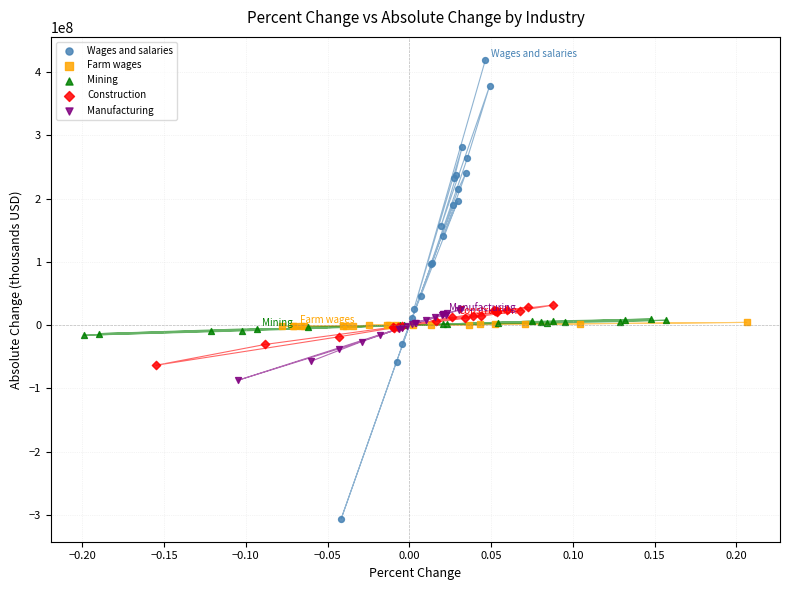

Which series has the largest Y range (max minus min)?

Wages and salaries